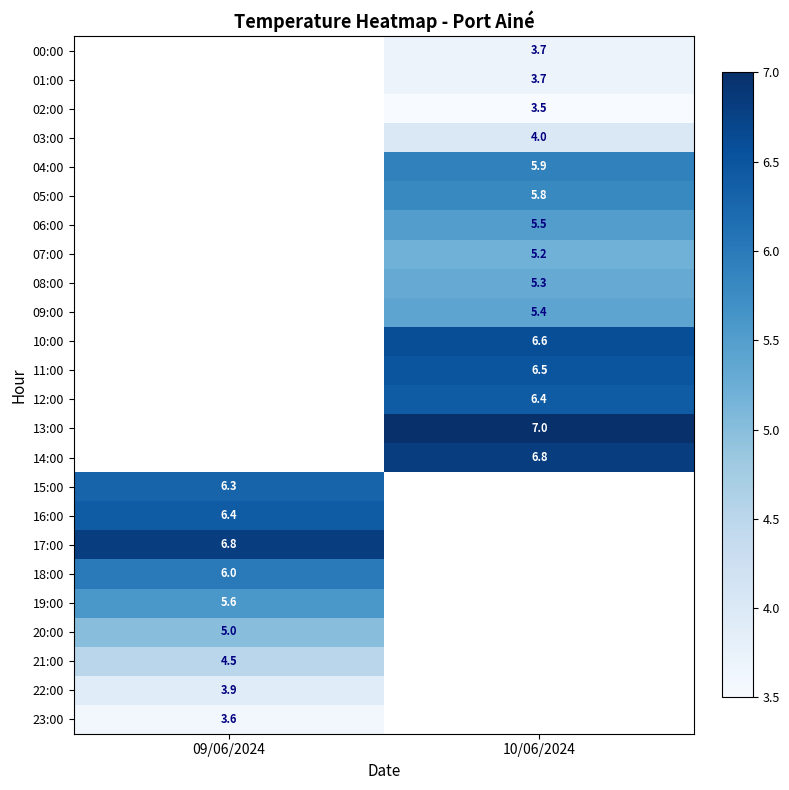

The 16:00 series shows 2.7 at 09/06/2024. True or false?

False